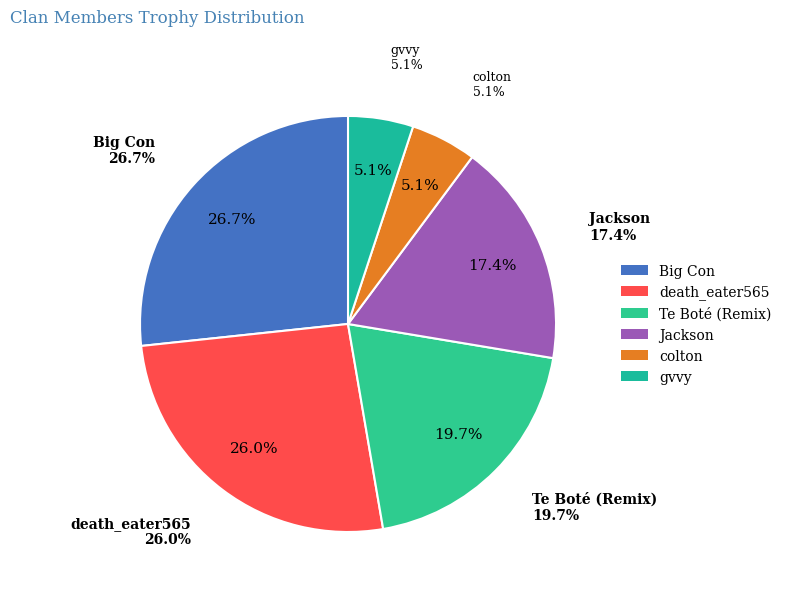

Count the number of slices in the pie.

6